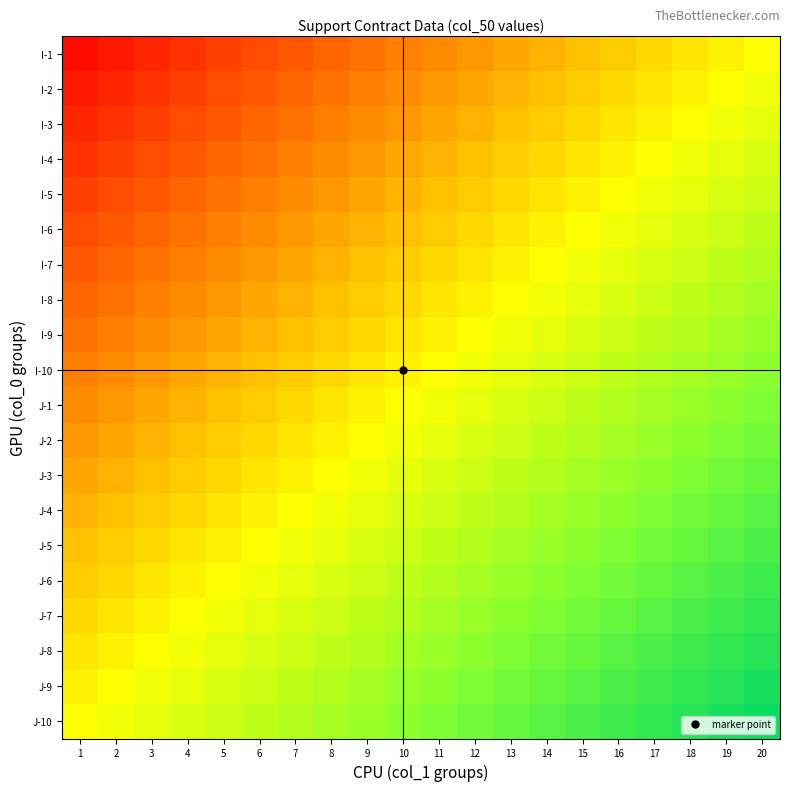

What is the total value across all series at 7?

-3.5